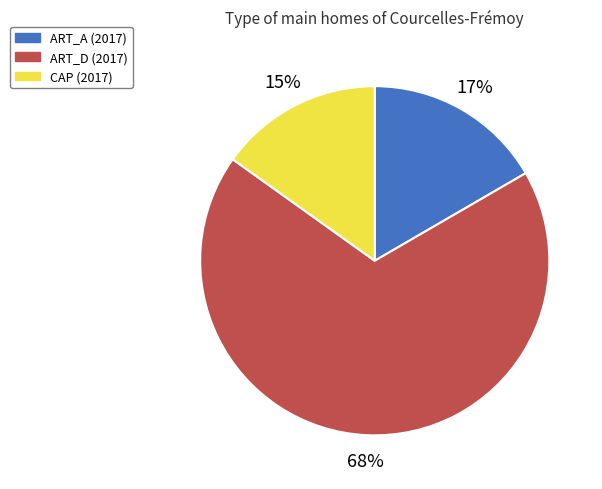

The CAP slice represents 27% of the pie. True or false?

False